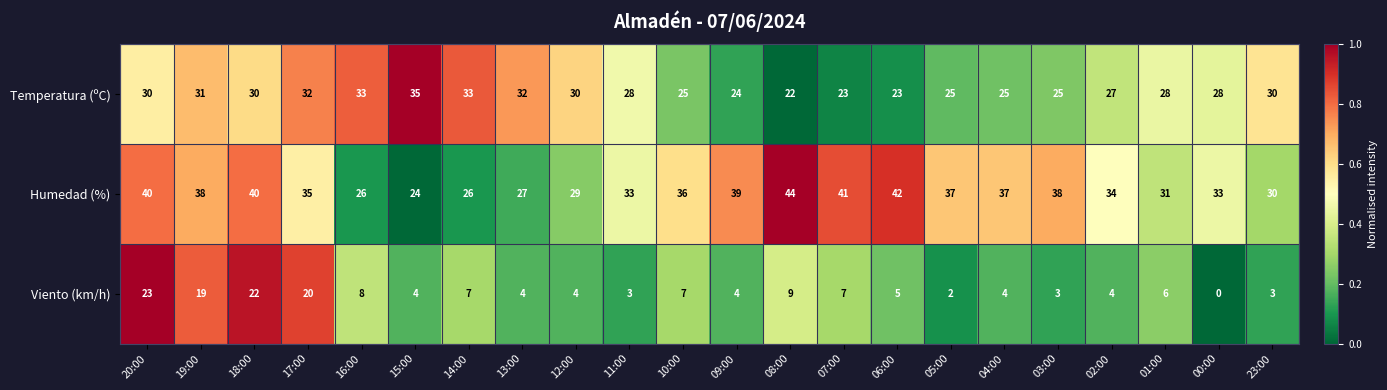

The value of Viento (km/h) at 14:00 is 7. True or false?

True